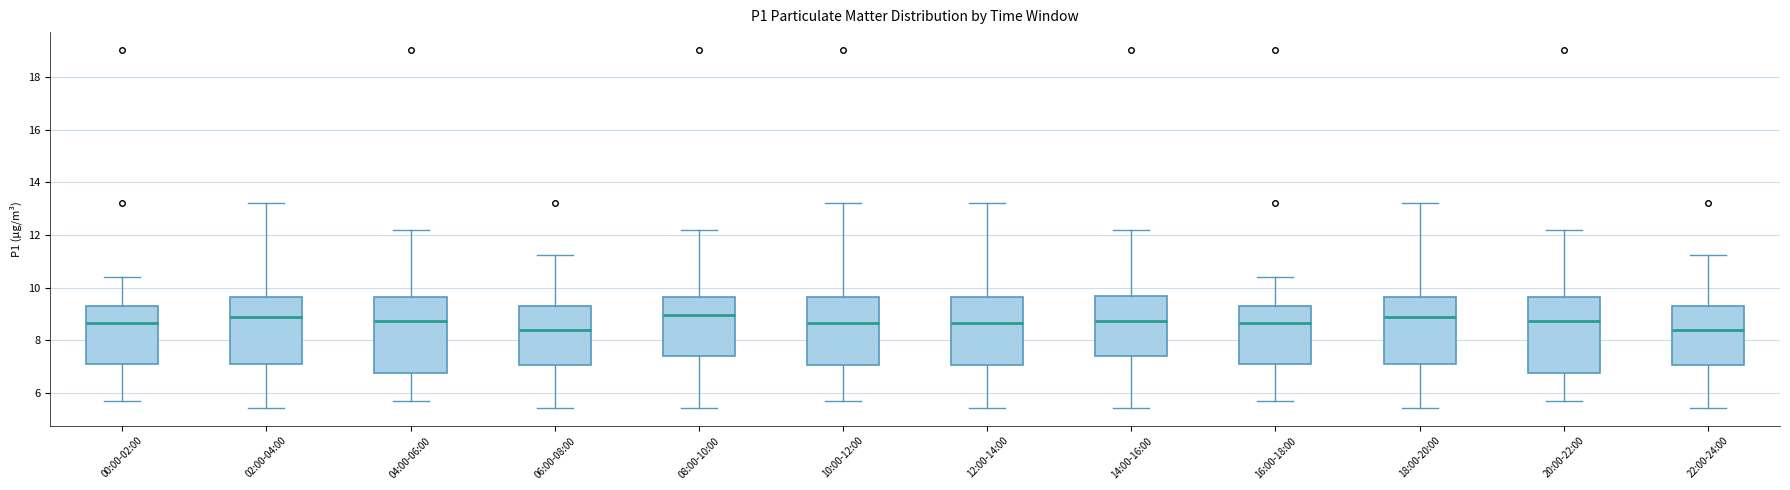

Reading left to right, transcribe this box plot: for each box, give where its median line is, the range the box spans, and where its two whiskers end, as read against the y-axis. The values are not printed on the chart, so give them approximately, as read against the axis.

00:00-02:00: median 8.6, box 7.2 to 9.4, whiskers 5.8 to 10.4
02:00-04:00: median 8.8, box 7.2 to 9.6, whiskers 5.4 to 13.2
04:00-06:00: median 8.8, box 6.8 to 9.6, whiskers 5.8 to 12.2
06:00-08:00: median 8.4, box 7.0 to 9.4, whiskers 5.4 to 11.2
08:00-10:00: median 9.0, box 7.4 to 9.6, whiskers 5.4 to 12.2
10:00-12:00: median 8.6, box 7.0 to 9.6, whiskers 5.8 to 13.2
12:00-14:00: median 8.6, box 7.0 to 9.6, whiskers 5.4 to 13.2
14:00-16:00: median 8.8, box 7.4 to 9.8, whiskers 5.4 to 12.2
16:00-18:00: median 8.6, box 7.2 to 9.4, whiskers 5.8 to 10.4
18:00-20:00: median 8.8, box 7.2 to 9.6, whiskers 5.4 to 13.2
20:00-22:00: median 8.8, box 6.8 to 9.6, whiskers 5.8 to 12.2
22:00-24:00: median 8.4, box 7.0 to 9.4, whiskers 5.4 to 11.2